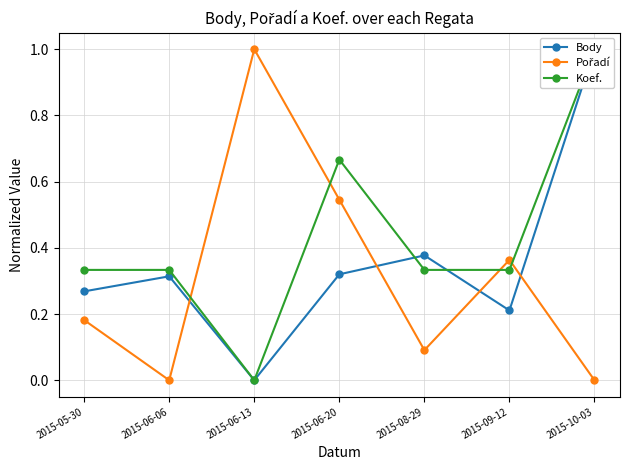

The value of Koef. at 2015-10-03 is 1.4. True or false?

False